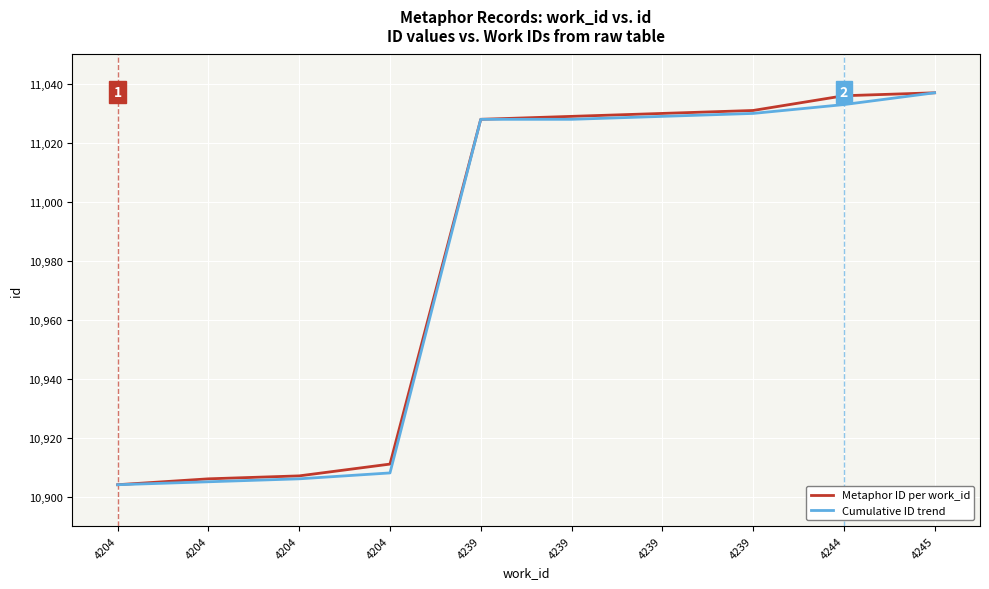

How many lines are shown in the chart?

2